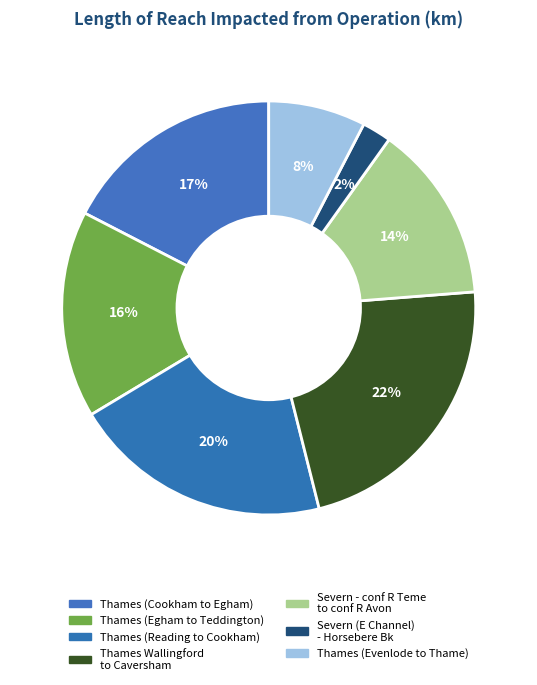

Which has a higher value, Thames Wallingford to Caversham or Thames (Evenlode to Thame)?

Thames Wallingford to Caversham